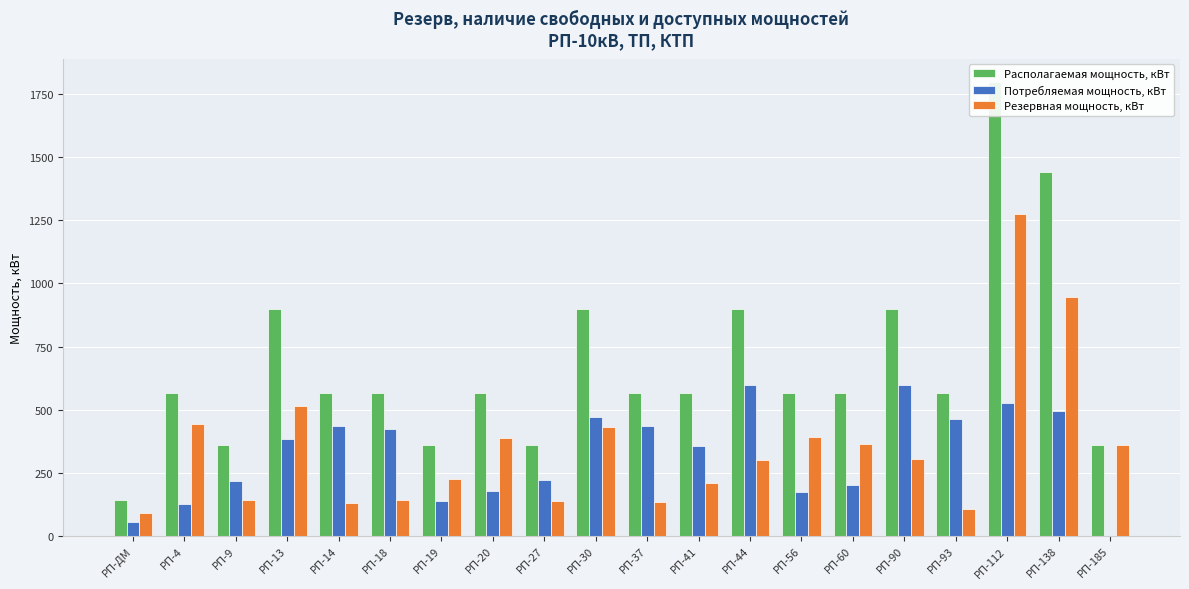

Between РП-4 and РП-60, which series saw the biggest shift?

Потребляемая мощность, кВт